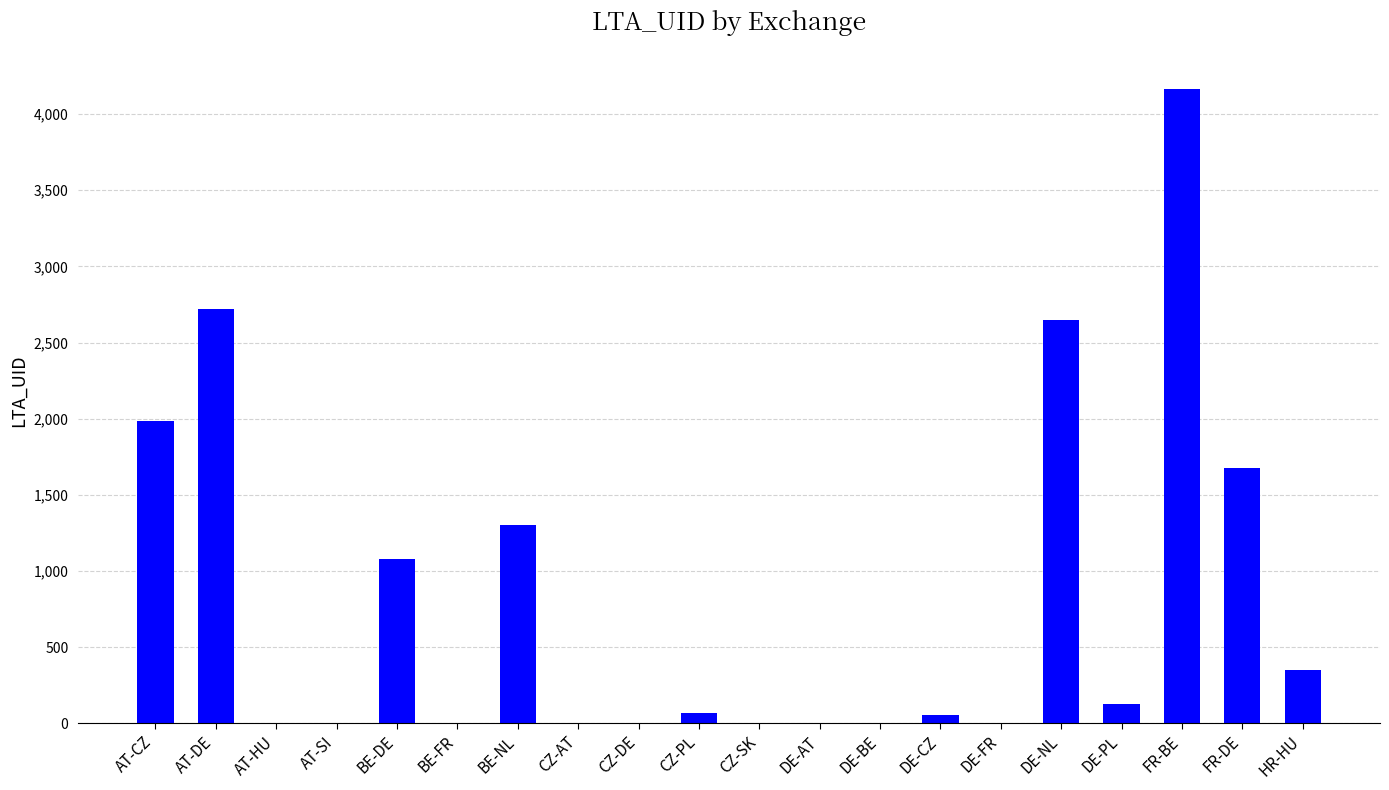

Where is the data nearest to the value 2080?

AT-CZ